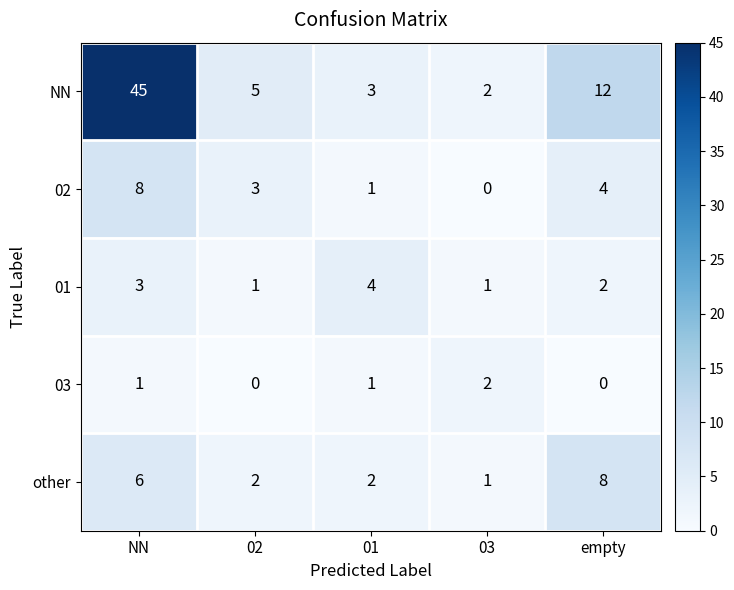

Rank the series at NN from lowest to highest value.

03, 01, other, 02, NN